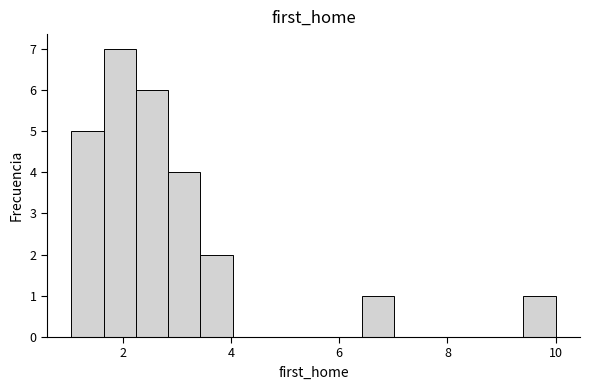

Read against the x-axis, roughly where is the centre of the tallest bar?

2.0